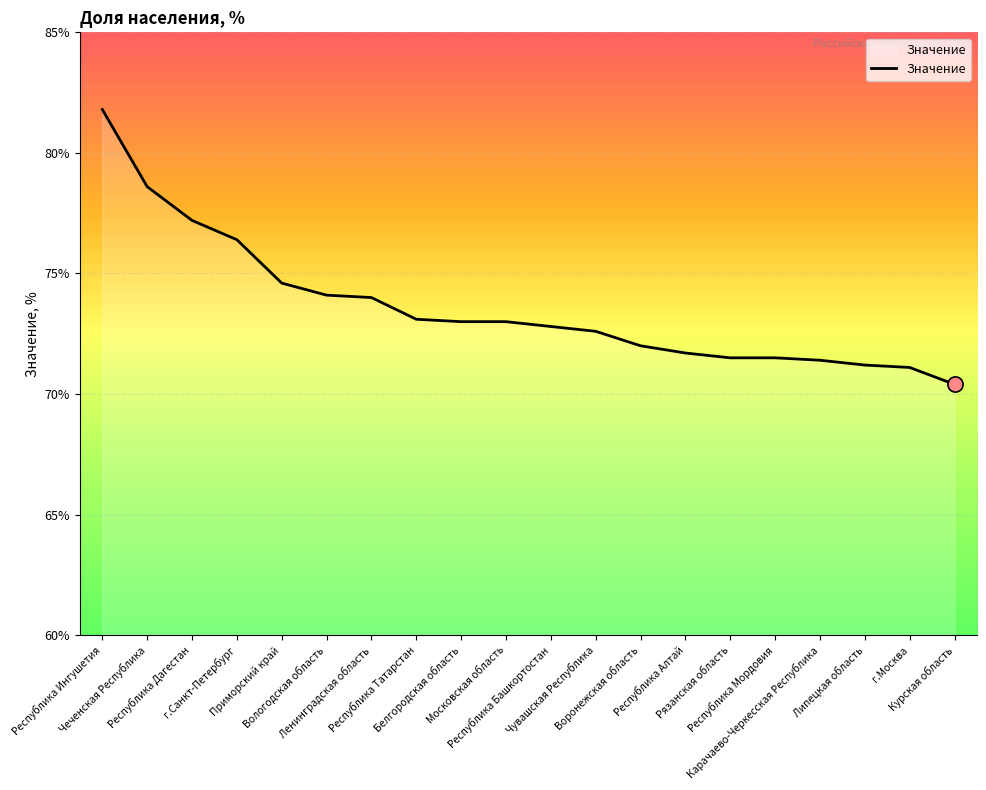

What is the ratio of the value at Республика Мордовия to the value at Чеченская Республика?

0.9